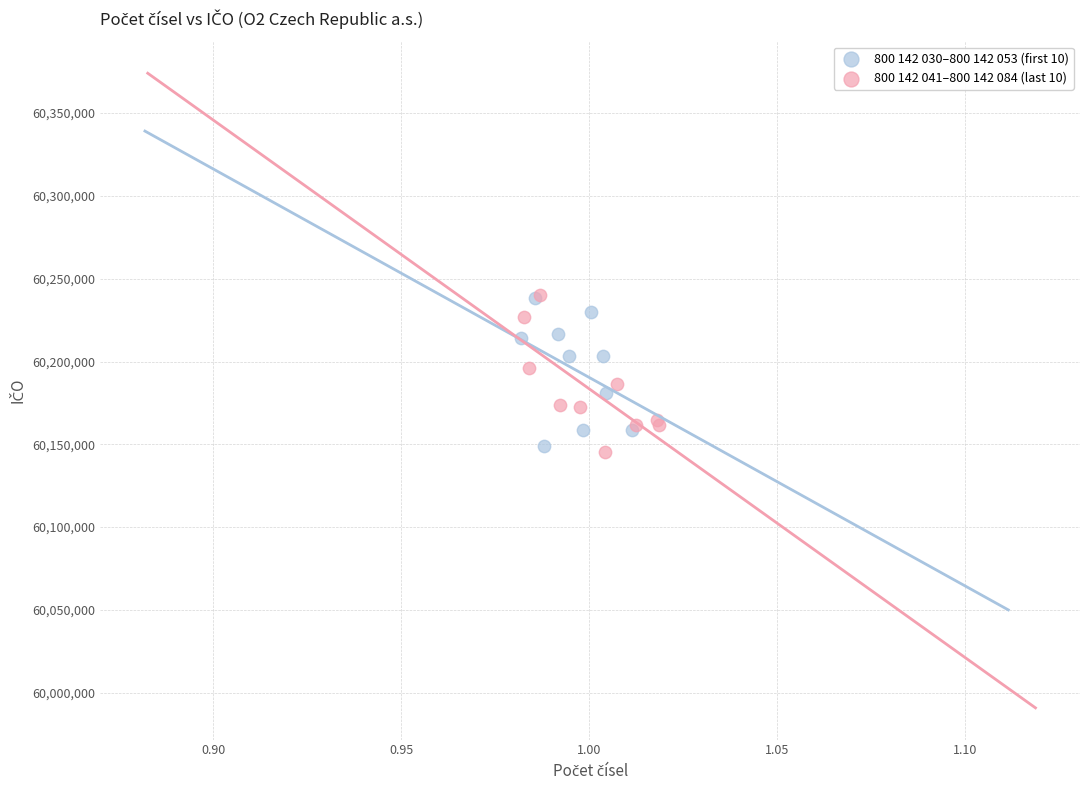

Which series has the widest spread of Y values?

800 142 041–800 142 084 (last 10)